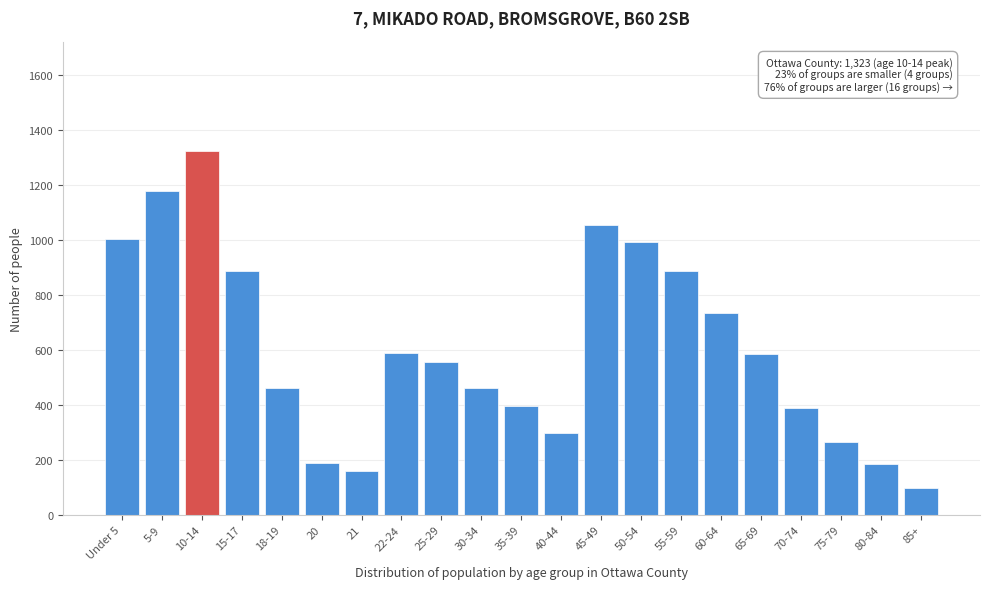

What is the difference between the maximum and minimum values?

1227